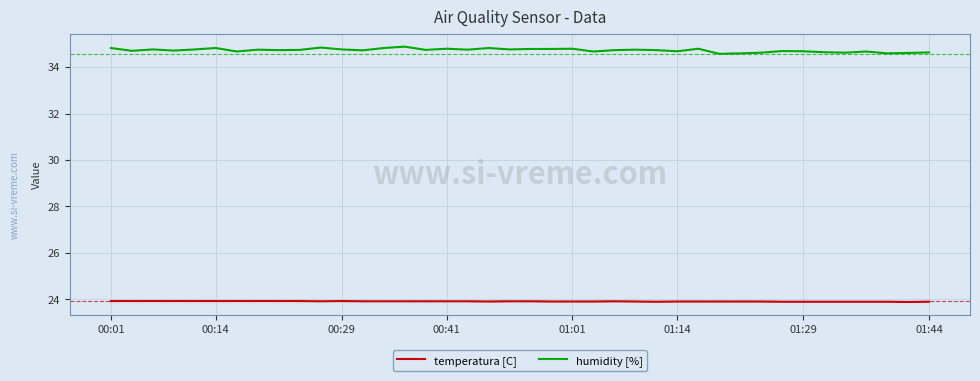

List the series in order of their overall mean, lowest first.

temperatura [C], humidity [%]